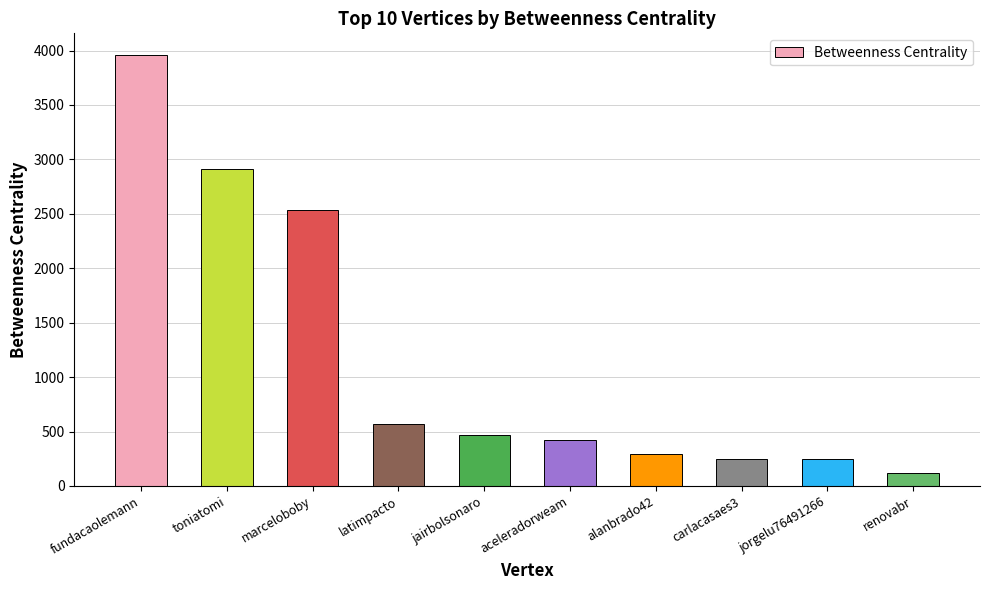

Approximately how many times larger is the value at jairbolsonaro compared to carlacasaes3?

1.9